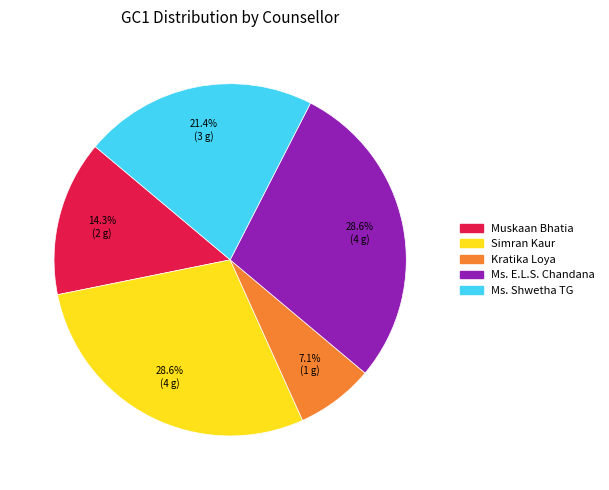

Is there a majority slice in this chart?

No